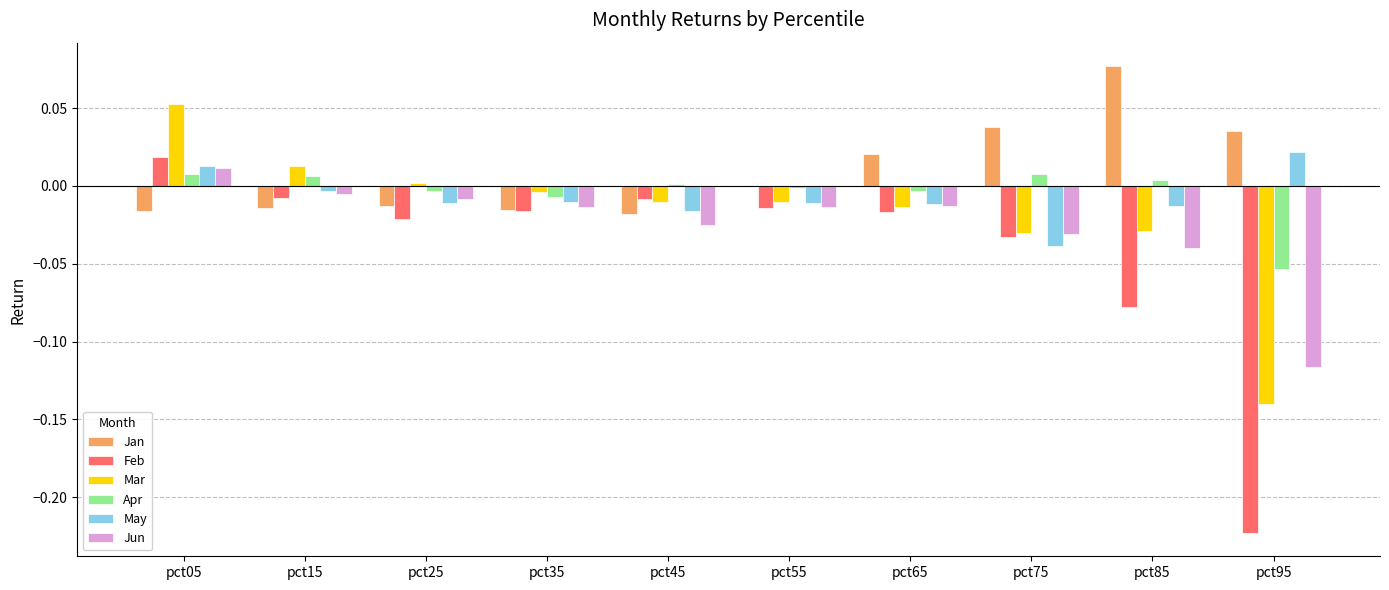

How many data points in May are above 0?

2